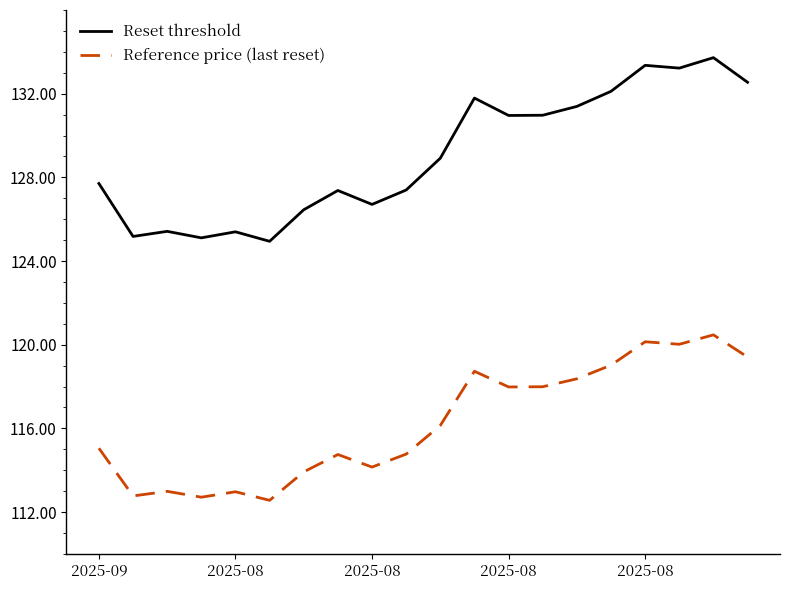

Which series has the widest spread of values?

Reset threshold